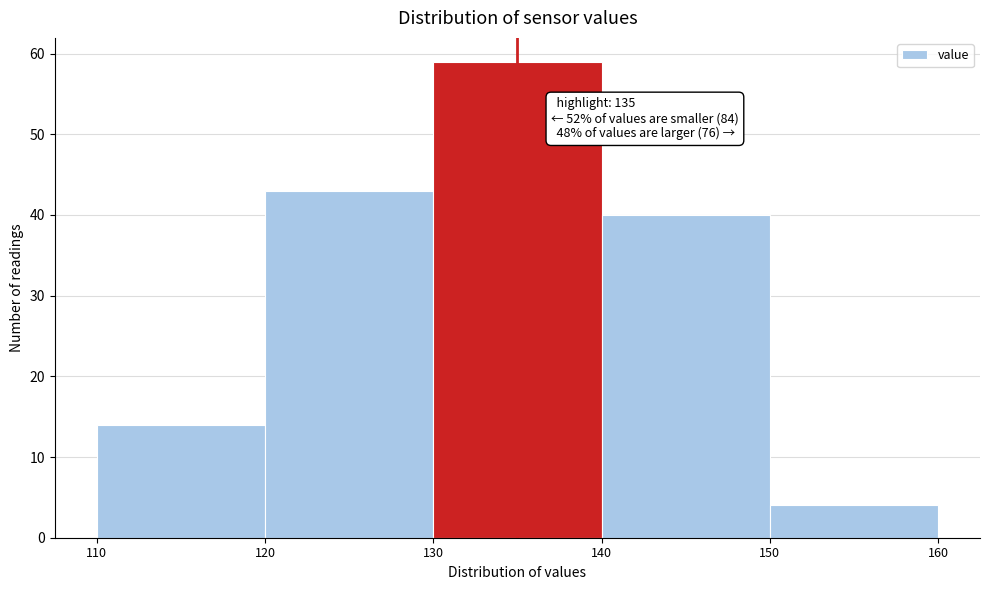

Over which range of the x-axis is the bar tallest?

130 to 140